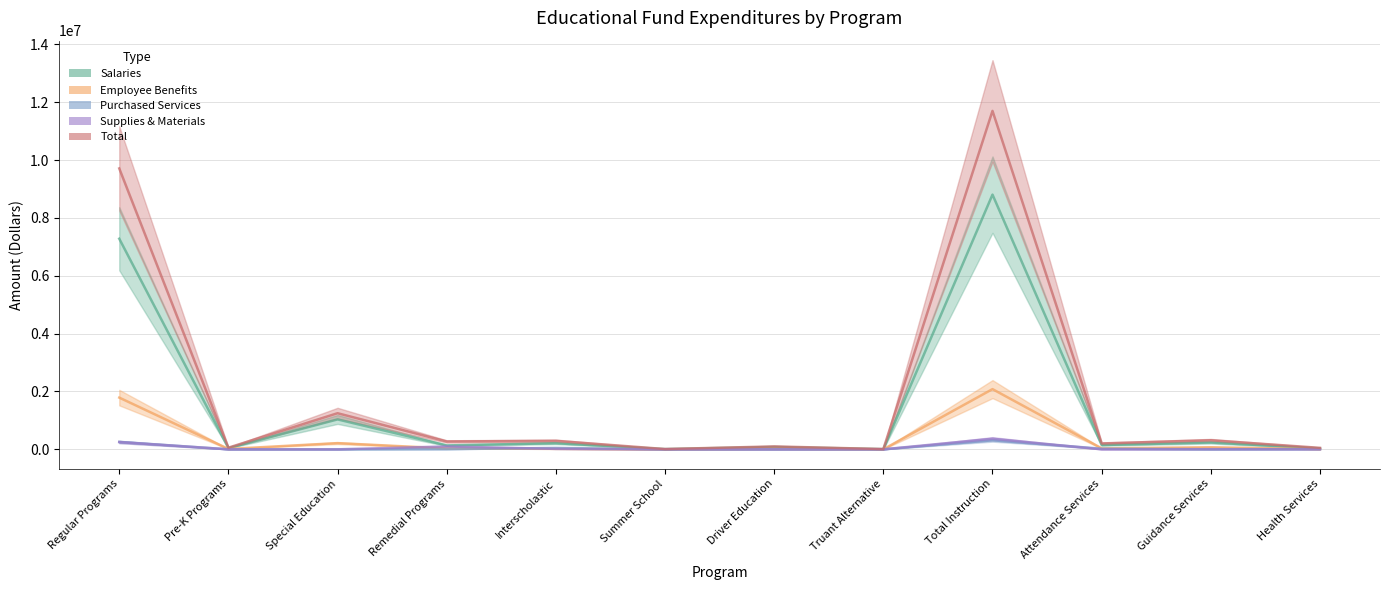

Which series has the largest total across all categories?

Total